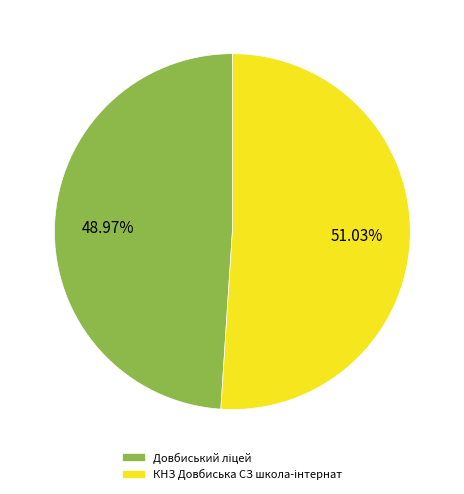

Count the number of slices in the pie.

2